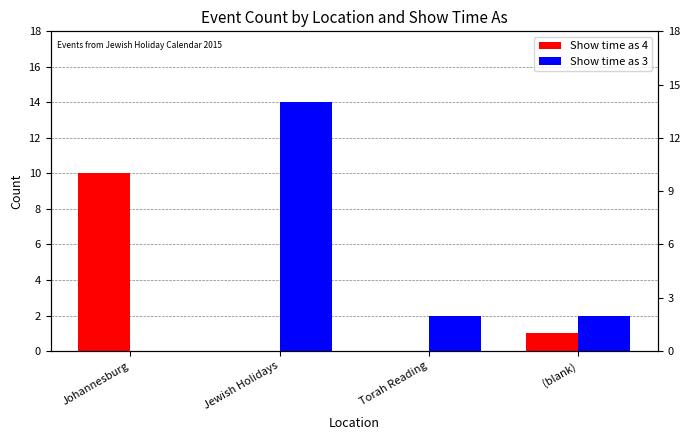

Count the Show time as 4 values in the range 0 to 10.

4